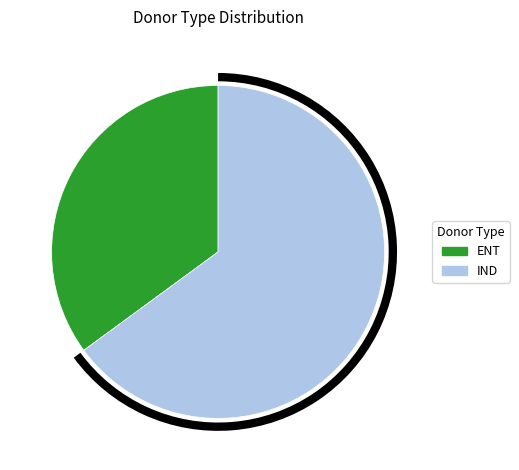

Is there a majority slice in this chart?

Yes